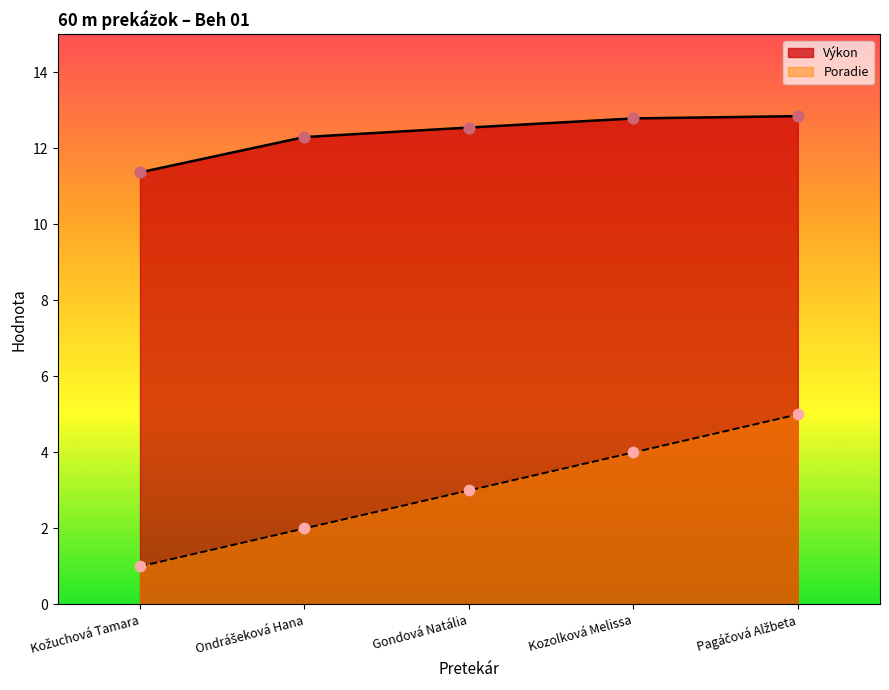

What are all the series names shown in the legend?

Výkon, Poradie